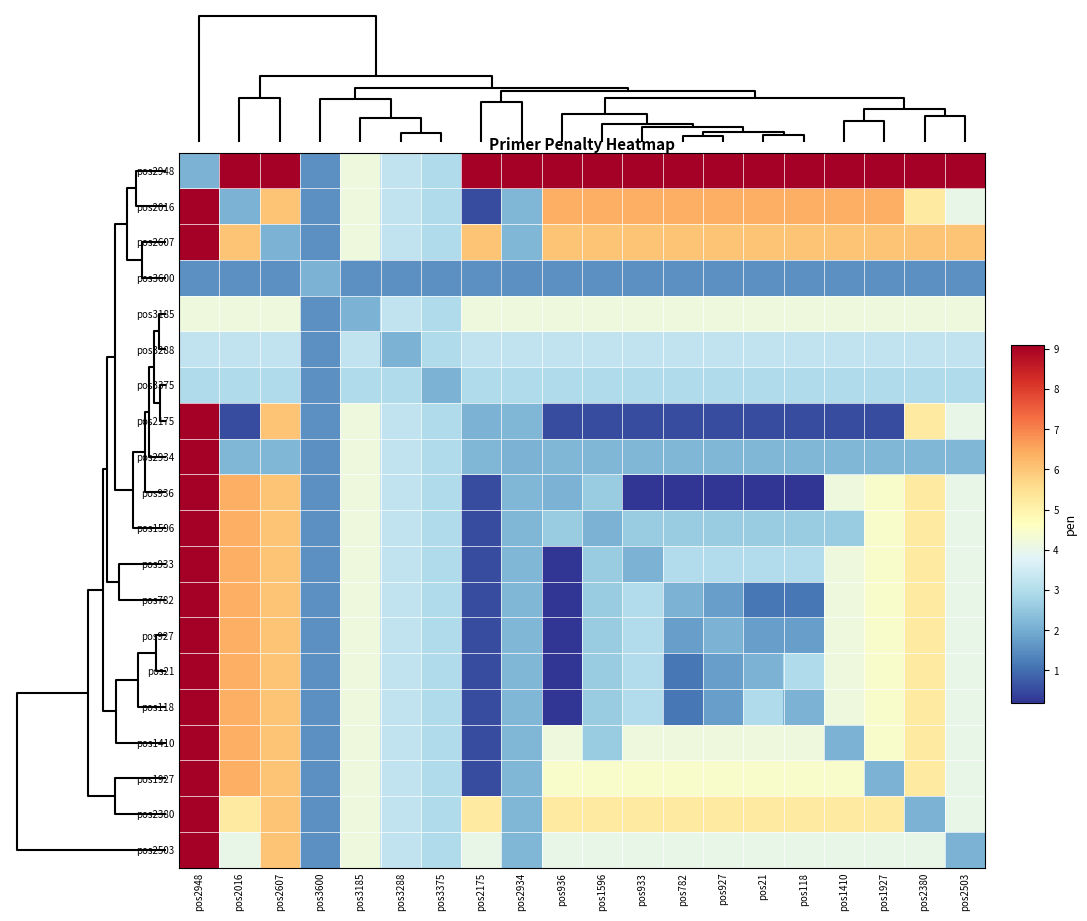

Reading left to right, list all the values displayed in this chart.

pos2948: pos2948=2.1	pos2016=9.1	pos2607=9.1	pos3600=1.5	pos3185=4.2	pos3288=3.2	pos3375=2.9	pos2175=9.1	pos2934=9.1	pos936=9.1	pos1596=9.1	pos933=9.1	pos782=9.1	pos927=9.1	pos21=9.1	pos118=9.1	pos1410=9.1	pos1927=9.1	pos2380=9.1	pos2503=9.1
pos2016: pos2948=9.1	pos2016=2.1	pos2607=6.0	pos3600=1.5	pos3185=4.2	pos3288=3.2	pos3375=2.9	pos2175=0.5	pos2934=2.2	pos936=6.3	pos1596=6.3	pos933=6.3	pos782=6.3	pos927=6.3	pos21=6.3	pos118=6.3	pos1410=6.3	pos1927=6.3	pos2380=5.2	pos2503=4.0
pos2607: pos2948=9.1	pos2016=6.0	pos2607=2.1	pos3600=1.5	pos3185=4.2	pos3288=3.2	pos3375=2.9	pos2175=6.0	pos2934=2.2	pos936=6.0	pos1596=6.0	pos933=6.0	pos782=6.0	pos927=6.0	pos21=6.0	pos118=6.0	pos1410=6.0	pos1927=6.0	pos2380=6.0	pos2503=6.0
pos3600: pos2948=1.5	pos2016=1.5	pos2607=1.5	pos3600=2.1	pos3185=1.5	pos3288=1.5	pos3375=1.5	pos2175=1.5	pos2934=1.5	pos936=1.5	pos1596=1.5	pos933=1.5	pos782=1.5	pos927=1.5	pos21=1.5	pos118=1.5	pos1410=1.5	pos1927=1.5	pos2380=1.5	pos2503=1.5
pos3185: pos2948=4.2	pos2016=4.2	pos2607=4.2	pos3600=1.5	pos3185=2.1	pos3288=3.2	pos3375=2.9	pos2175=4.2	pos2934=4.2	pos936=4.2	pos1596=4.2	pos933=4.2	pos782=4.2	pos927=4.2	pos21=4.2	pos118=4.2	pos1410=4.2	pos1927=4.2	pos2380=4.2	pos2503=4.2
pos3288: pos2948=3.2	pos2016=3.2	pos2607=3.2	pos3600=1.5	pos3185=3.2	pos3288=2.1	pos3375=2.9	pos2175=3.2	pos2934=3.2	pos936=3.2	pos1596=3.2	pos933=3.2	pos782=3.2	pos927=3.2	pos21=3.2	pos118=3.2	pos1410=3.2	pos1927=3.2	pos2380=3.2	pos2503=3.2
pos3375: pos2948=2.9	pos2016=2.9	pos2607=2.9	pos3600=1.5	pos3185=2.9	pos3288=2.9	pos3375=2.1	pos2175=2.9	pos2934=2.9	pos936=2.9	pos1596=2.9	pos933=2.9	pos782=2.9	pos927=2.9	pos21=2.9	pos118=2.9	pos1410=2.9	pos1927=2.9	pos2380=2.9	pos2503=2.9
pos2175: pos2948=9.1	pos2016=0.5	pos2607=6.0	pos3600=1.5	pos3185=4.2	pos3288=3.2	pos3375=2.9	pos2175=2.1	pos2934=2.2	pos936=0.5	pos1596=0.5	pos933=0.5	pos782=0.5	pos927=0.5	pos21=0.5	pos118=0.5	pos1410=0.5	pos1927=0.5	pos2380=5.2	pos2503=4.0
pos2934: pos2948=9.1	pos2016=2.2	pos2607=2.2	pos3600=1.5	pos3185=4.2	pos3288=3.2	pos3375=2.9	pos2175=2.2	pos2934=2.1	pos936=2.2	pos1596=2.2	pos933=2.2	pos782=2.2	pos927=2.2	pos21=2.2	pos118=2.2	pos1410=2.2	pos1927=2.2	pos2380=2.2	pos2503=2.2
pos936: pos2948=9.1	pos2016=6.3	pos2607=6.0	pos3600=1.5	pos3185=4.2	pos3288=3.2	pos3375=2.9	pos2175=0.5	pos2934=2.2	pos936=2.1	pos1596=2.6	pos933=0.2	pos782=0.2	pos927=0.2	pos21=0.2	pos118=0.2	pos1410=4.2	pos1927=4.5	pos2380=5.2	pos2503=4.0
pos1596: pos2948=9.1	pos2016=6.3	pos2607=6.0	pos3600=1.5	pos3185=4.2	pos3288=3.2	pos3375=2.9	pos2175=0.5	pos2934=2.2	pos936=2.6	pos1596=2.1	pos933=2.6	pos782=2.6	pos927=2.6	pos21=2.6	pos118=2.6	pos1410=2.6	pos1927=4.5	pos2380=5.2	pos2503=4.0
pos933: pos2948=9.1	pos2016=6.3	pos2607=6.0	pos3600=1.5	pos3185=4.2	pos3288=3.2	pos3375=2.9	pos2175=0.5	pos2934=2.2	pos936=0.2	pos1596=2.6	pos933=2.1	pos782=3.0	pos927=3.0	pos21=3.0	pos118=3.0	pos1410=4.2	pos1927=4.5	pos2380=5.2	pos2503=4.0
pos782: pos2948=9.1	pos2016=6.3	pos2607=6.0	pos3600=1.5	pos3185=4.2	pos3288=3.2	pos3375=2.9	pos2175=0.5	pos2934=2.2	pos936=0.2	pos1596=2.6	pos933=3.0	pos782=2.1	pos927=1.8	pos21=1.1	pos118=1.1	pos1410=4.2	pos1927=4.5	pos2380=5.2	pos2503=4.0
pos927: pos2948=9.1	pos2016=6.3	pos2607=6.0	pos3600=1.5	pos3185=4.2	pos3288=3.2	pos3375=2.9	pos2175=0.5	pos2934=2.2	pos936=0.2	pos1596=2.6	pos933=3.0	pos782=1.8	pos927=2.1	pos21=1.8	pos118=1.8	pos1410=4.2	pos1927=4.5	pos2380=5.2	pos2503=4.0
pos21: pos2948=9.1	pos2016=6.3	pos2607=6.0	pos3600=1.5	pos3185=4.2	pos3288=3.2	pos3375=2.9	pos2175=0.5	pos2934=2.2	pos936=0.2	pos1596=2.6	pos933=3.0	pos782=1.1	pos927=1.8	pos21=2.1	pos118=2.9	pos1410=4.2	pos1927=4.5	pos2380=5.2	pos2503=4.0
pos118: pos2948=9.1	pos2016=6.3	pos2607=6.0	pos3600=1.5	pos3185=4.2	pos3288=3.2	pos3375=2.9	pos2175=0.5	pos2934=2.2	pos936=0.2	pos1596=2.6	pos933=3.0	pos782=1.1	pos927=1.8	pos21=2.9	pos118=2.1	pos1410=4.2	pos1927=4.5	pos2380=5.2	pos2503=4.0
pos1410: pos2948=9.1	pos2016=6.3	pos2607=6.0	pos3600=1.5	pos3185=4.2	pos3288=3.2	pos3375=2.9	pos2175=0.5	pos2934=2.2	pos936=4.2	pos1596=2.6	pos933=4.2	pos782=4.2	pos927=4.2	pos21=4.2	pos118=4.2	pos1410=2.1	pos1927=4.5	pos2380=5.2	pos2503=4.0
pos1927: pos2948=9.1	pos2016=6.3	pos2607=6.0	pos3600=1.5	pos3185=4.2	pos3288=3.2	pos3375=2.9	pos2175=0.5	pos2934=2.2	pos936=4.5	pos1596=4.5	pos933=4.5	pos782=4.5	pos927=4.5	pos21=4.5	pos118=4.5	pos1410=4.5	pos1927=2.1	pos2380=5.2	pos2503=4.0
pos2380: pos2948=9.1	pos2016=5.2	pos2607=6.0	pos3600=1.5	pos3185=4.2	pos3288=3.2	pos3375=2.9	pos2175=5.2	pos2934=2.2	pos936=5.2	pos1596=5.2	pos933=5.2	pos782=5.2	pos927=5.2	pos21=5.2	pos118=5.2	pos1410=5.2	pos1927=5.2	pos2380=2.1	pos2503=4.0
pos2503: pos2948=9.1	pos2016=4.0	pos2607=6.0	pos3600=1.5	pos3185=4.2	pos3288=3.2	pos3375=2.9	pos2175=4.0	pos2934=2.2	pos936=4.0	pos1596=4.0	pos933=4.0	pos782=4.0	pos927=4.0	pos21=4.0	pos118=4.0	pos1410=4.0	pos1927=4.0	pos2380=4.0	pos2503=2.1